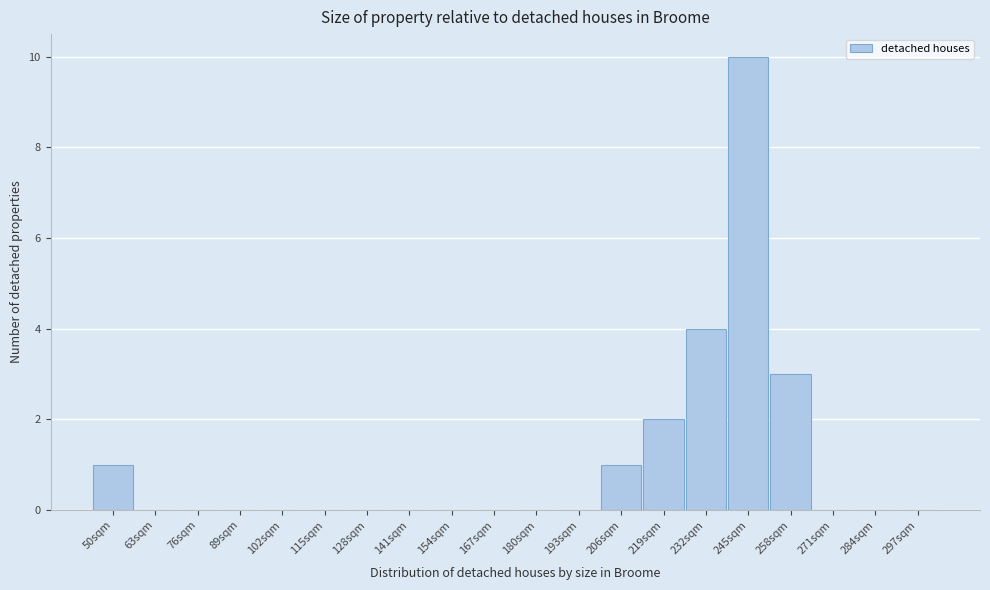

Reading left to right, list all the values displayed in this chart.

50sqm=1	63sqm=0	76sqm=0	89sqm=0	102sqm=0	115sqm=0	128sqm=0	141sqm=0	154sqm=0	167sqm=0	180sqm=0	193sqm=0	206sqm=1	219sqm=2	232sqm=4	245sqm=10	258sqm=3	271sqm=0	284sqm=0	297sqm=0